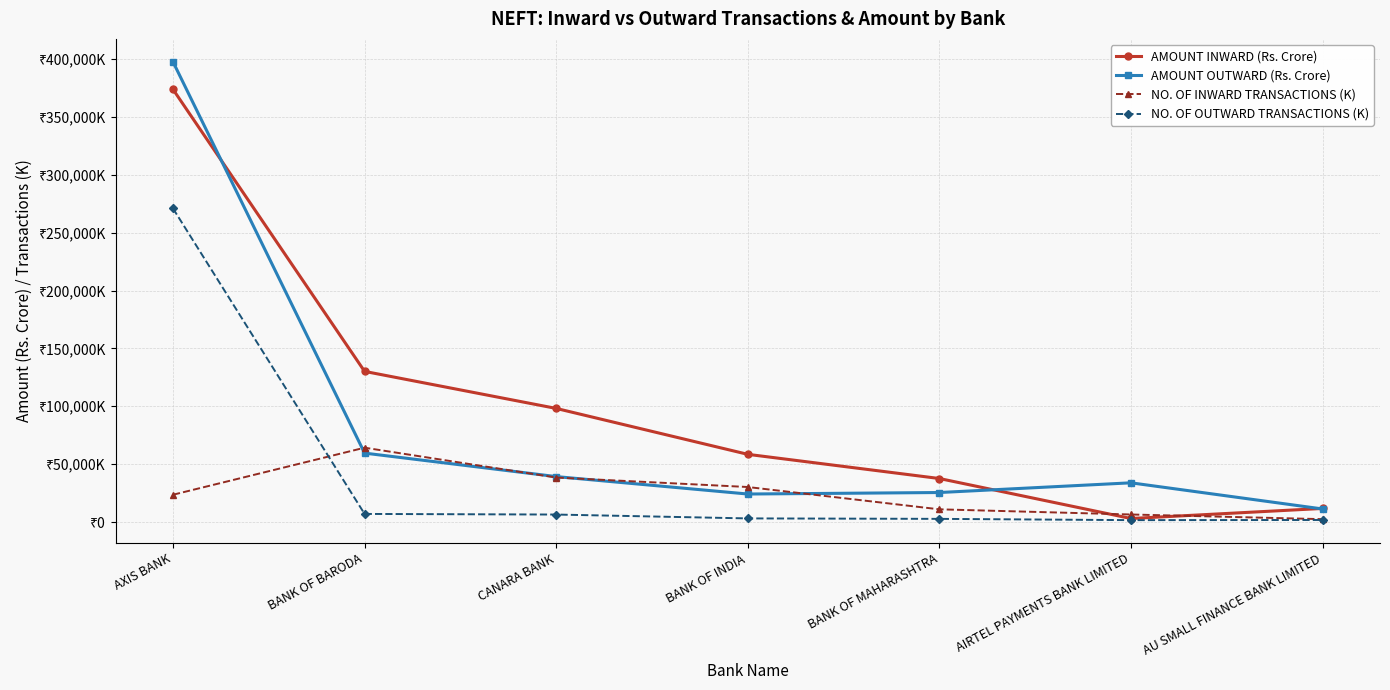

Is the value of AMOUNT OUTWARD (Rs. Crore) at BANK OF BARODA greater than the value of NO. OF OUTWARD TRANSACTIONS (K) at BANK OF BARODA?

Yes